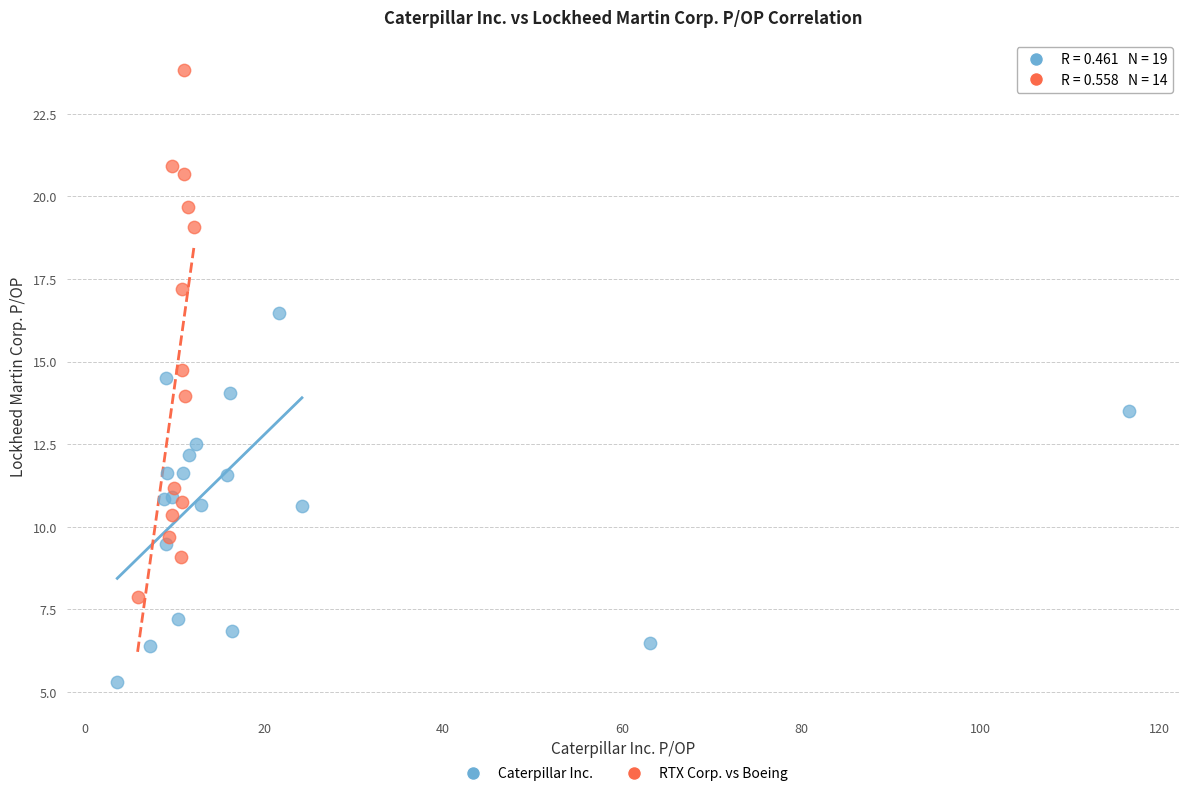

Which series has the largest Y range (max minus min)?

RTX Corp. vs Boeing